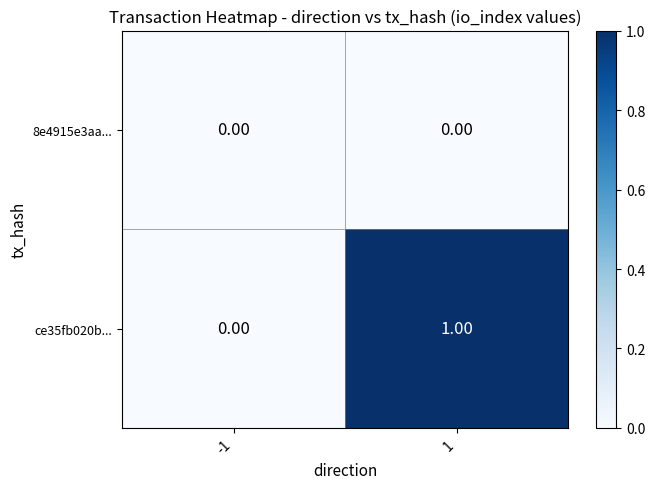

Is the value of ce35fb020b... at 1 greater than the value of 8e4915e3aa... at 1?

Yes